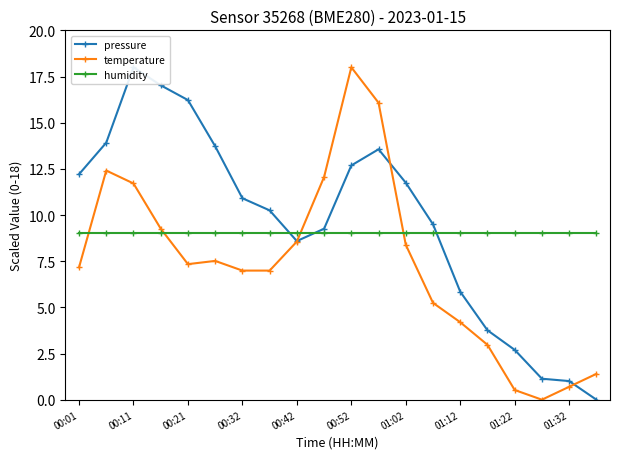

How many intersections are there between humidity and temperature?

4